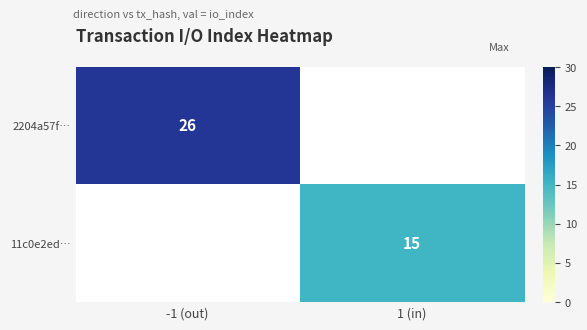

True or false: 11c0e2ed… has a value of 15 at 1 (in).

True